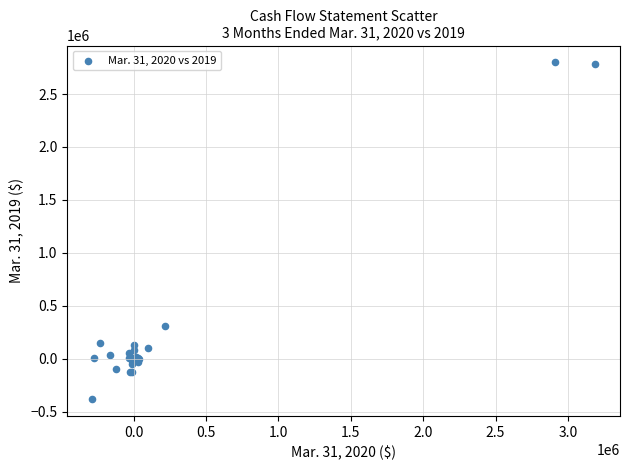

What Y value in the scatter plot is closest to 1208010?

310840